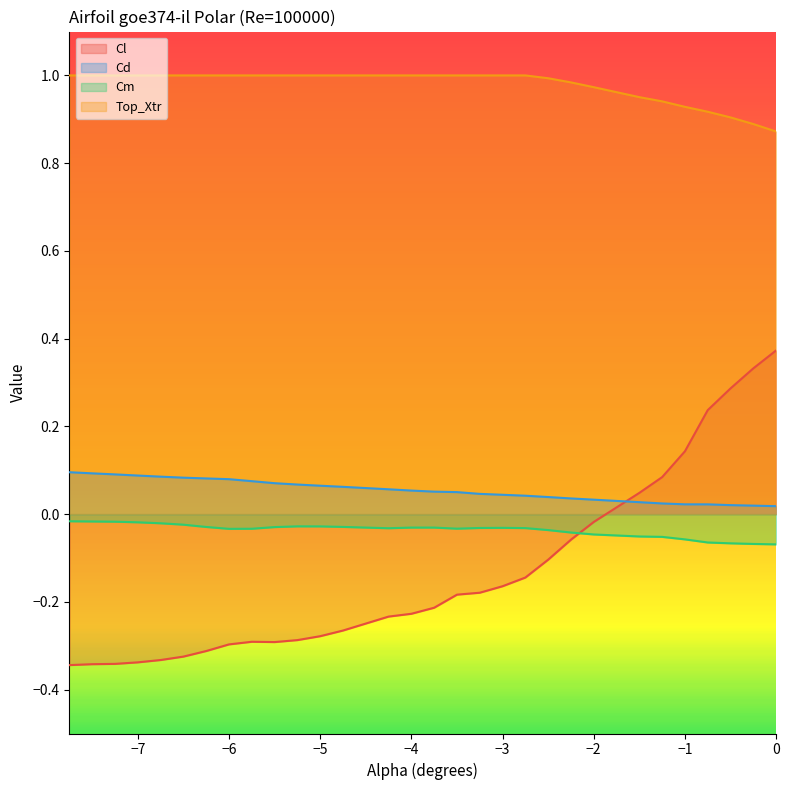

How many lines are shown in the chart?

4